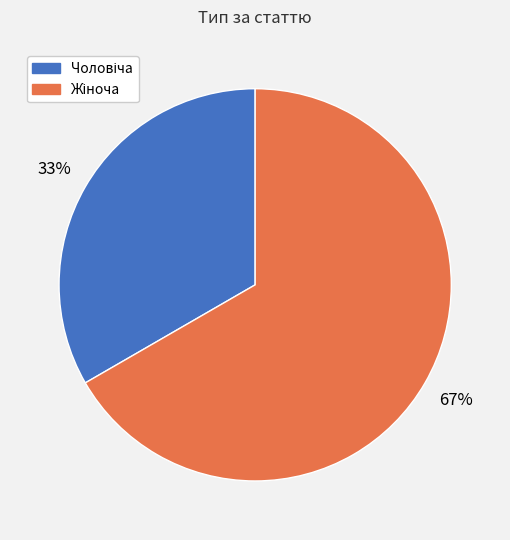

Is there a majority slice in this chart?

Yes